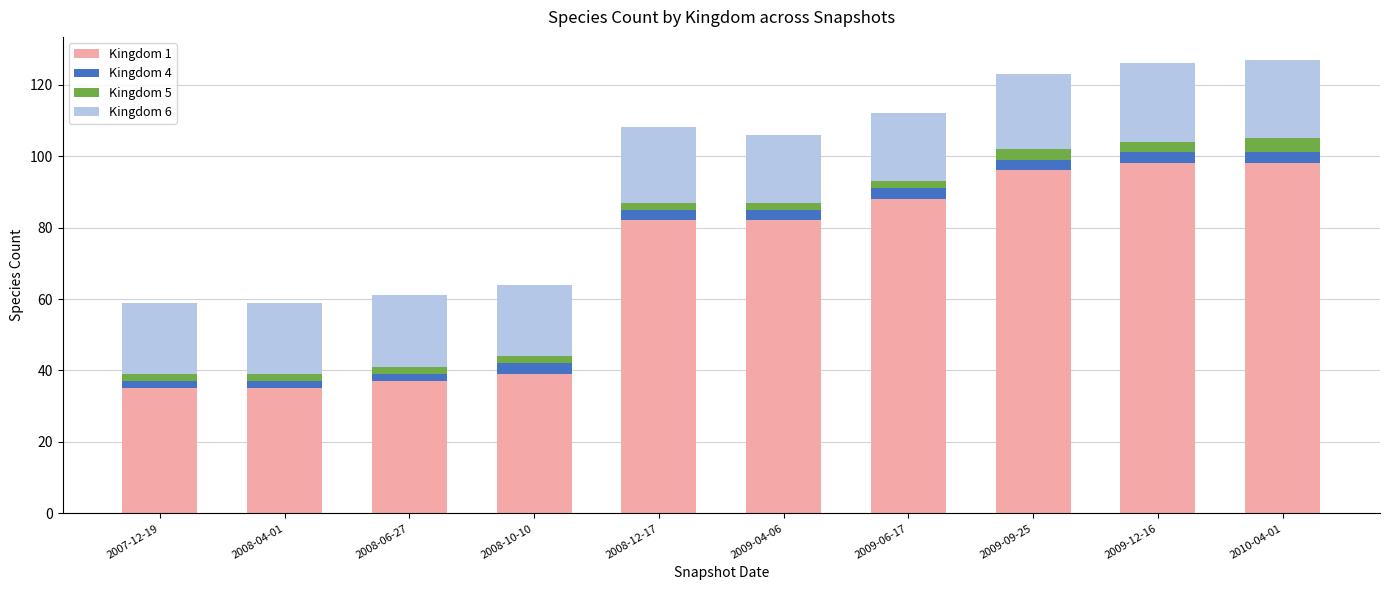

The value of Kingdom 1 at 2008-12-17 is 28. True or false?

False